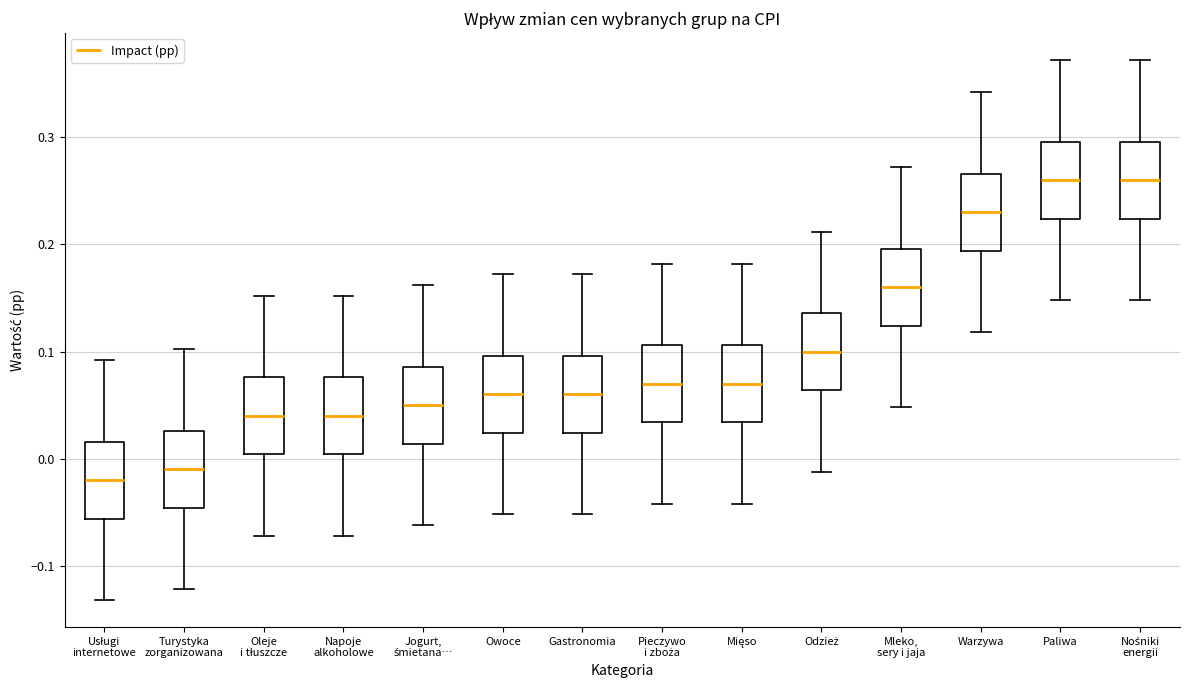

Reading left to right, read every box against the y-axis: the position of its median line, the range the box covers, and the ends of its whiskers. The values are not printed on the chart, so give them approximately, as read against the axis.

Usługi internetowe: median -0.02, box -0.06 to 0.02, whiskers -0.13 to 0.09
Turystyka zorganizowana: median -0.01, box -0.05 to 0.03, whiskers -0.12 to 0.10
Oleje i tłuszcze: median 0.04, box 0.00 to 0.08, whiskers -0.07 to 0.15
Napoje alkoholowe: median 0.04, box 0.00 to 0.08, whiskers -0.07 to 0.15
Jogurt, śmietana…: median 0.05, box 0.01 to 0.09, whiskers -0.06 to 0.16
Owoce: median 0.06, box 0.02 to 0.10, whiskers -0.05 to 0.17
Gastronomia: median 0.06, box 0.02 to 0.10, whiskers -0.05 to 0.17
Pieczywo i zboża: median 0.07, box 0.03 to 0.11, whiskers -0.04 to 0.18
Mięso: median 0.07, box 0.03 to 0.11, whiskers -0.04 to 0.18
Odzież: median 0.10, box 0.06 to 0.14, whiskers -0.01 to 0.21
Mleko, sery i jaja: median 0.16, box 0.12 to 0.20, whiskers 0.05 to 0.27
Warzywa: median 0.23, box 0.19 to 0.27, whiskers 0.12 to 0.34
Paliwa: median 0.26, box 0.22 to 0.30, whiskers 0.15 to 0.37
Nośniki energii: median 0.26, box 0.22 to 0.30, whiskers 0.15 to 0.37